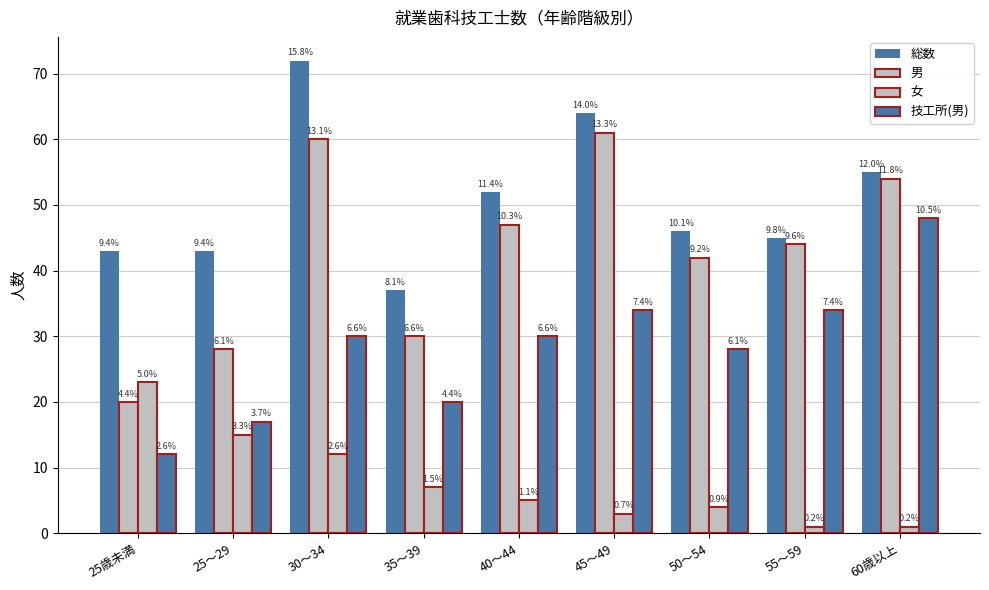

Is it true that 技工所(男) equals 26 at 25～29?

False